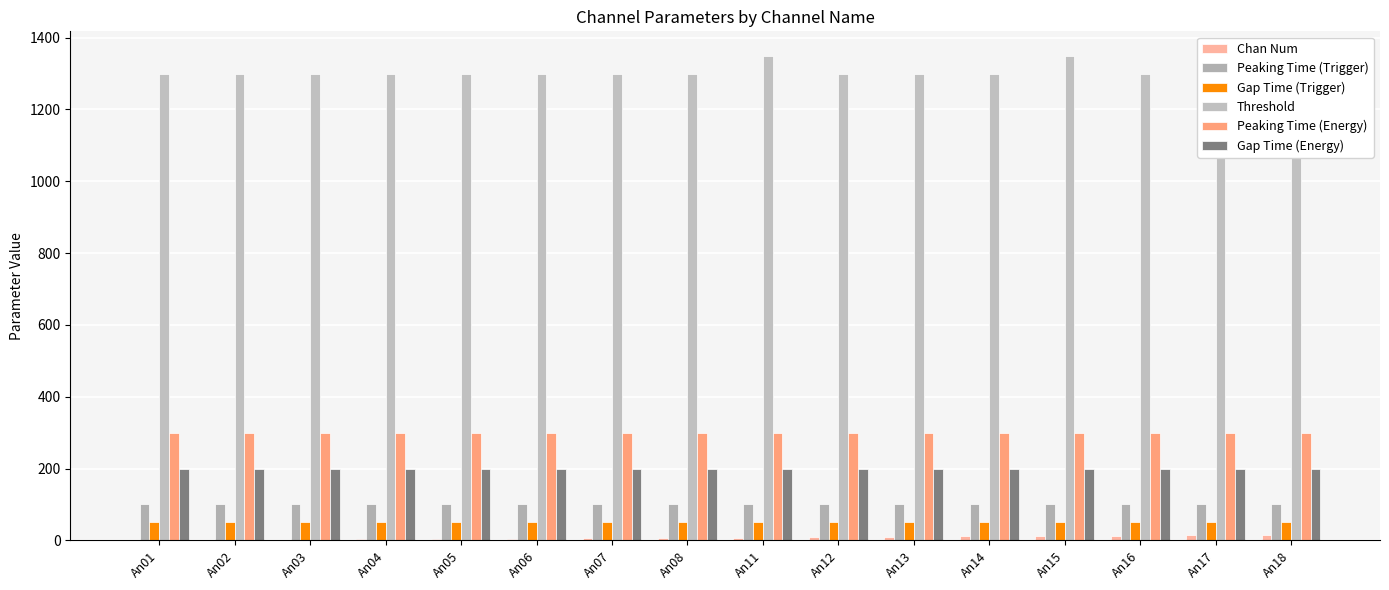

Is the value of Peaking Time (Trigger) at An14 greater than the value of Peaking Time (Energy) at An13?

No